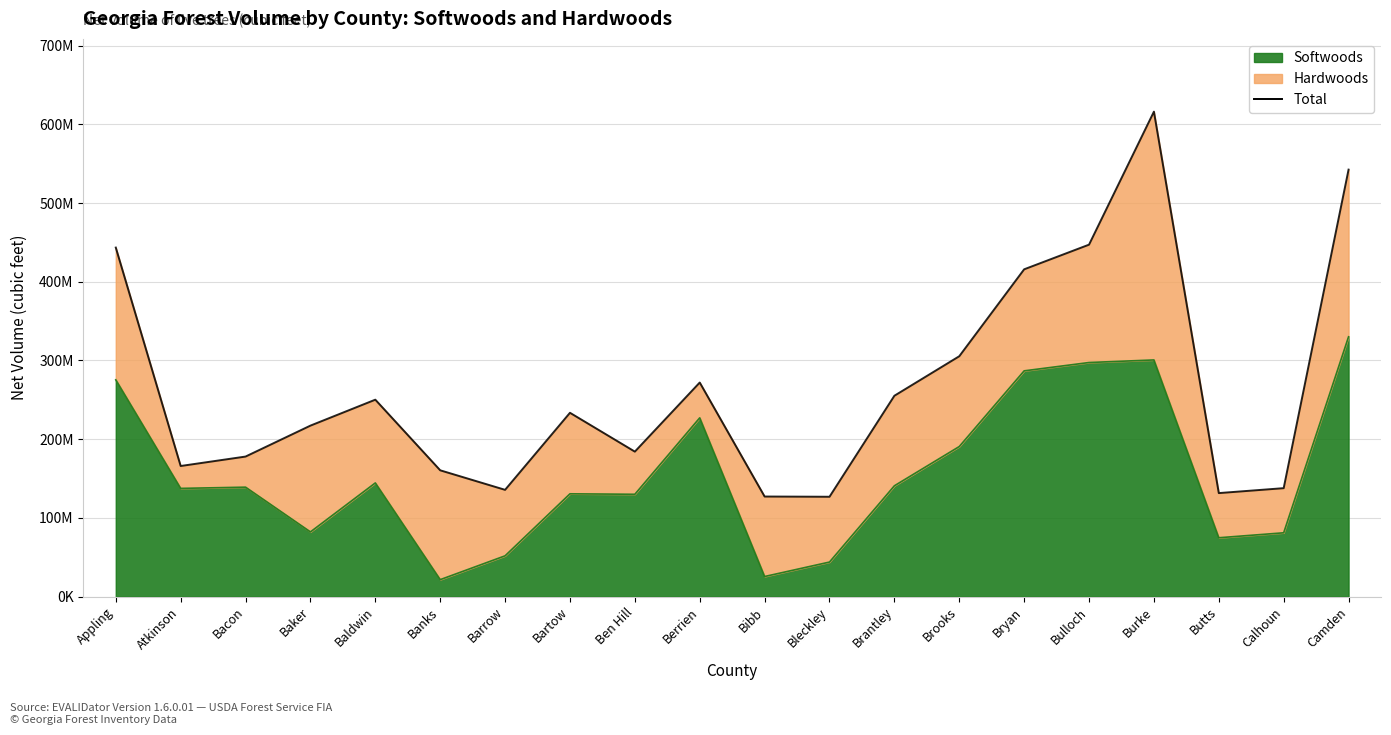

Which label corresponds to the largest value in the chart?

Burke